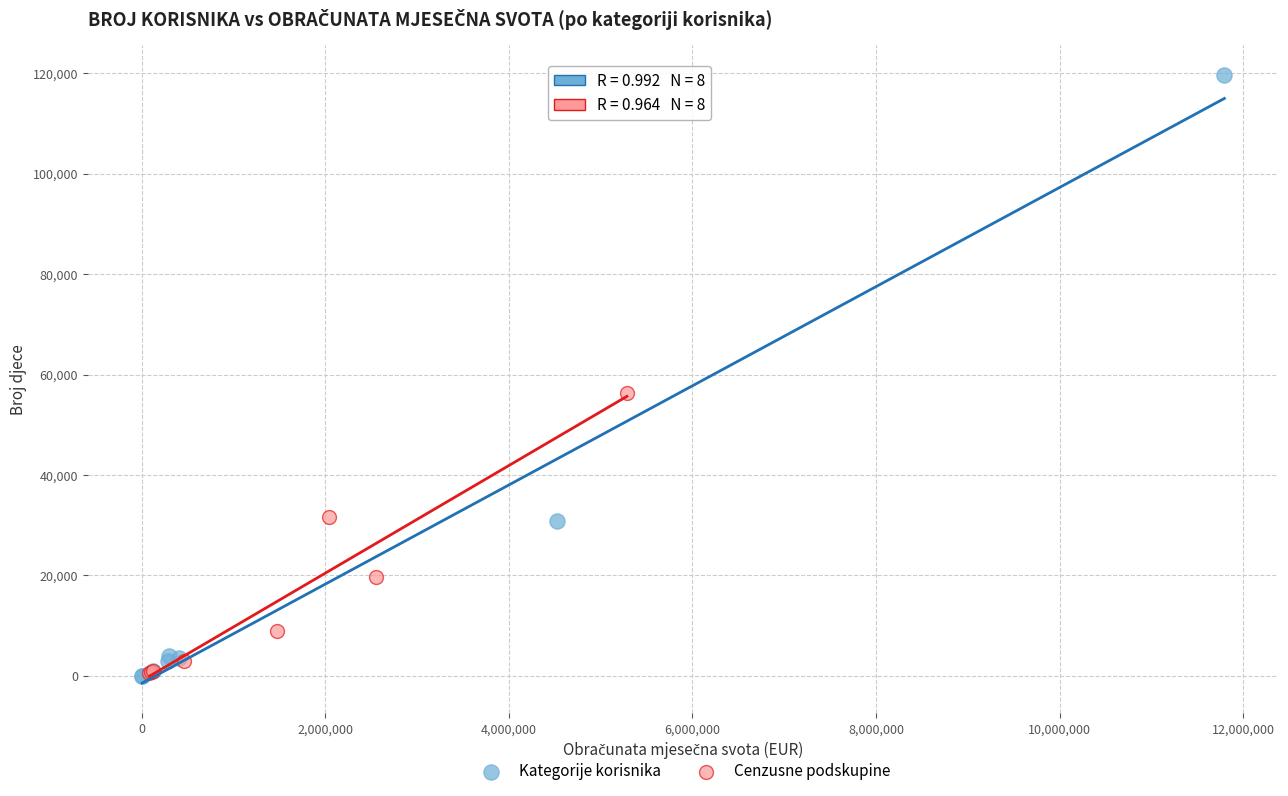

Which series contains the highest Y value?

Kategorije korisnika